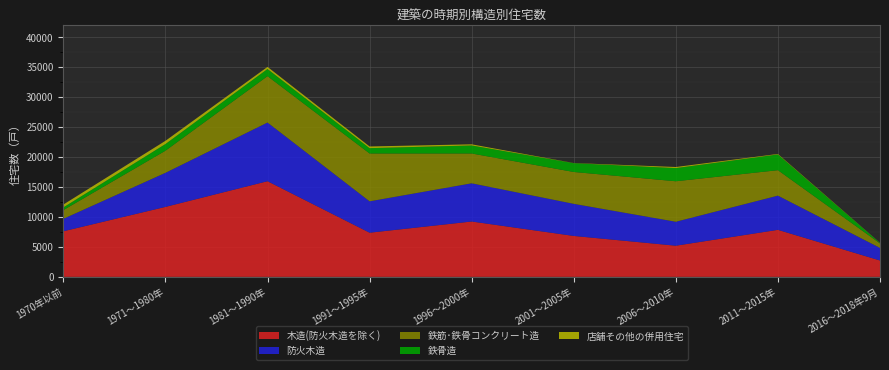

Reading left to right, extract all data points from this chart.

木造(防火木造を除く): 7610	11680	15970	7370	9240	6830	5200	7850	2730
防火木造: 2080	5690	9800	5240	6380	5360	4000	5710	2100
鉄筋･鉄骨コンクリート造: 1450	3690	7740	7990	4980	5320	6760	4250	750
鉄骨造: 460	1120	1200	890	1340	1470	2200	2630	80
店舗その他の併用住宅: 470	530	350	280	190	20	180	80	20